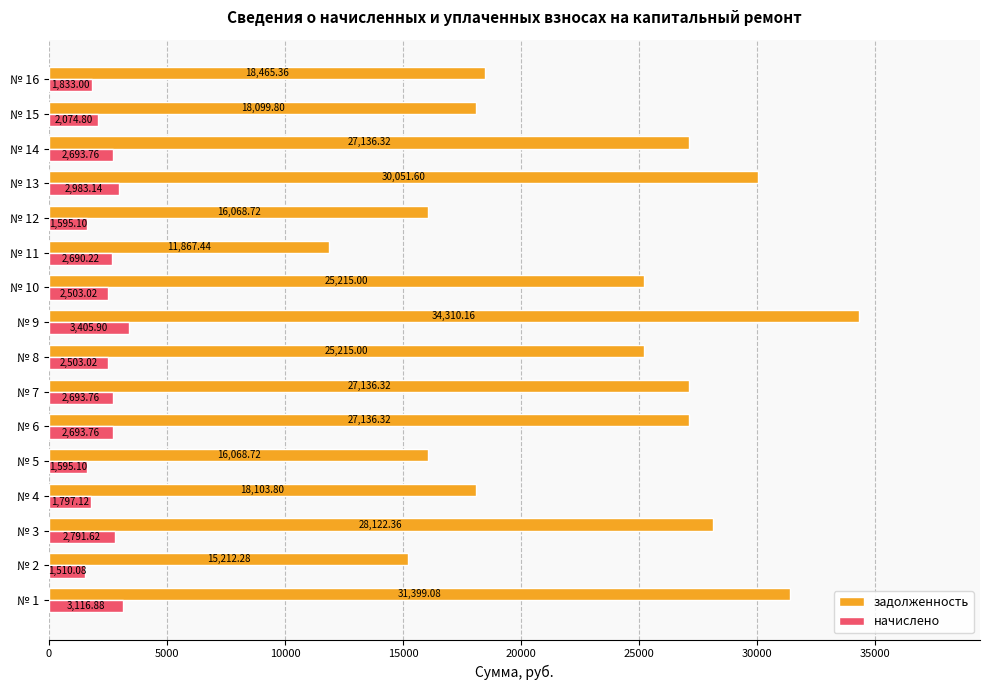

Is the value of задолженность at № 13 greater than the value of начислено at № 14?

Yes